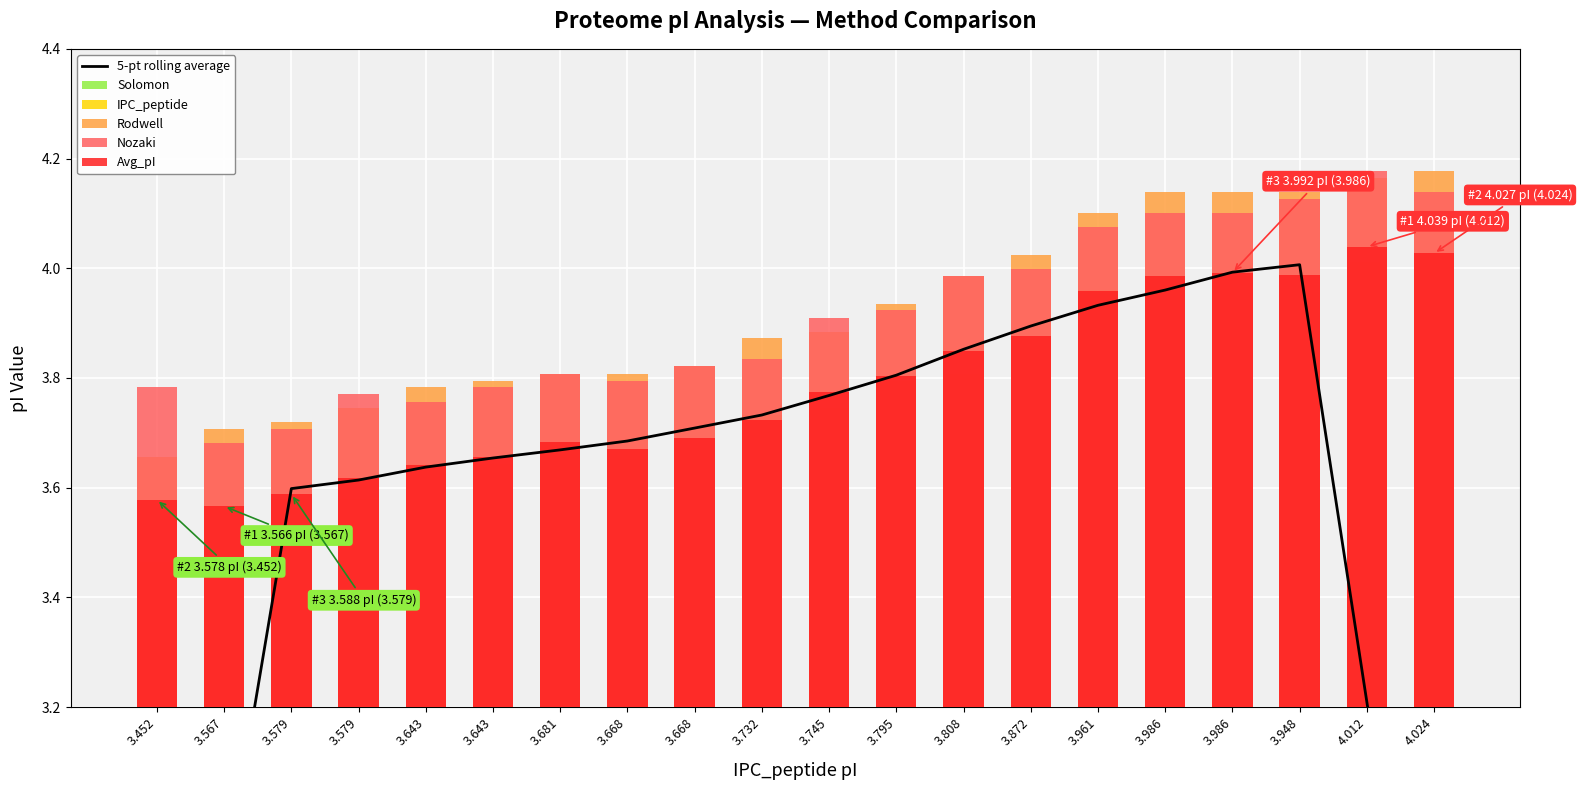

What is the value of the 5-pt rolling average bar at the 1st from the left?

2.1